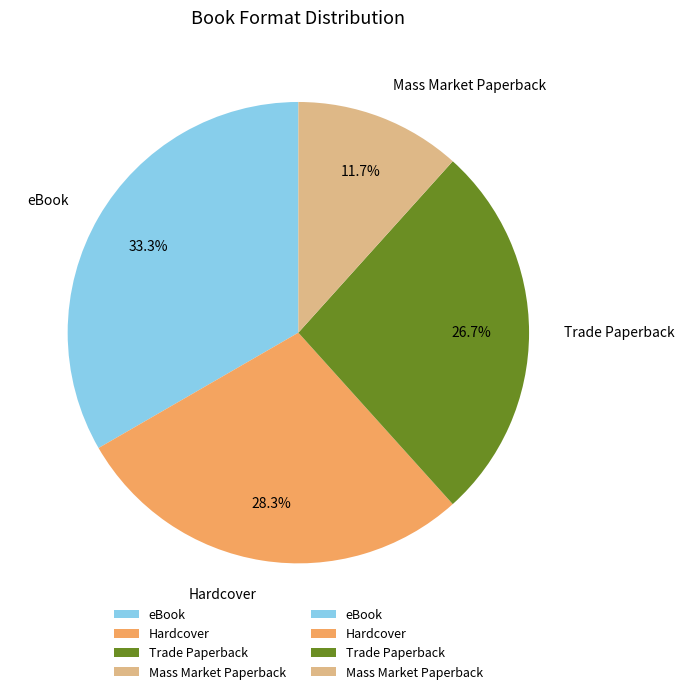

To the nearest percent, what portion does Mass Market Paperback represent?

12%